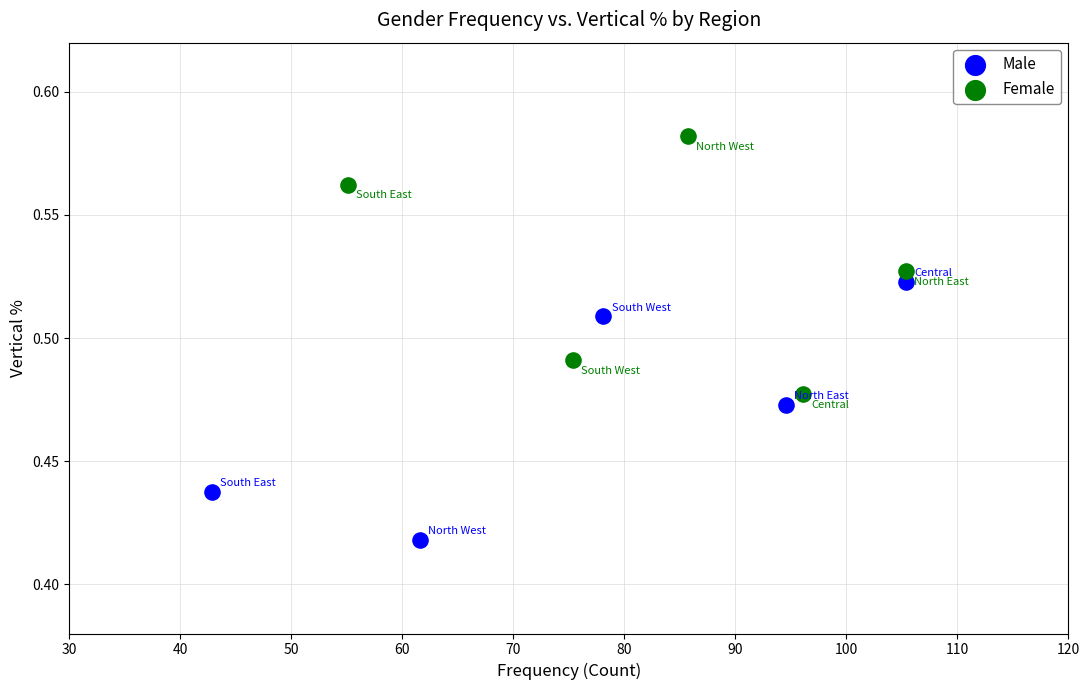

Which series reaches the maximum Y coordinate?

Female